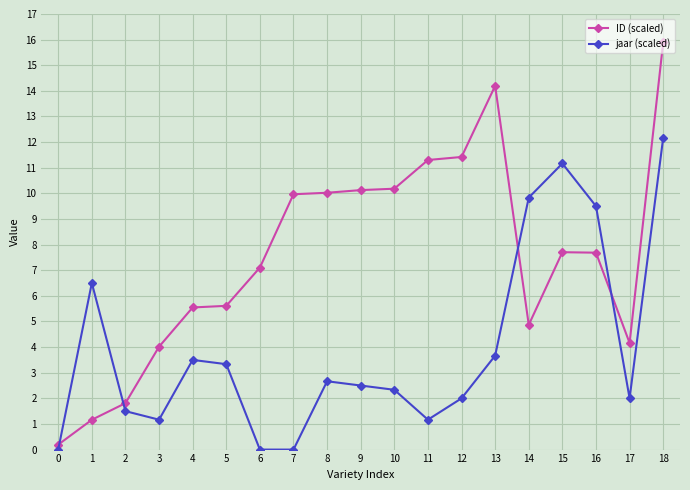

What is the total value across all series at 2?

3.3